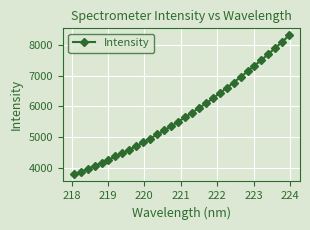

What is the greatest value displayed?

8318.5